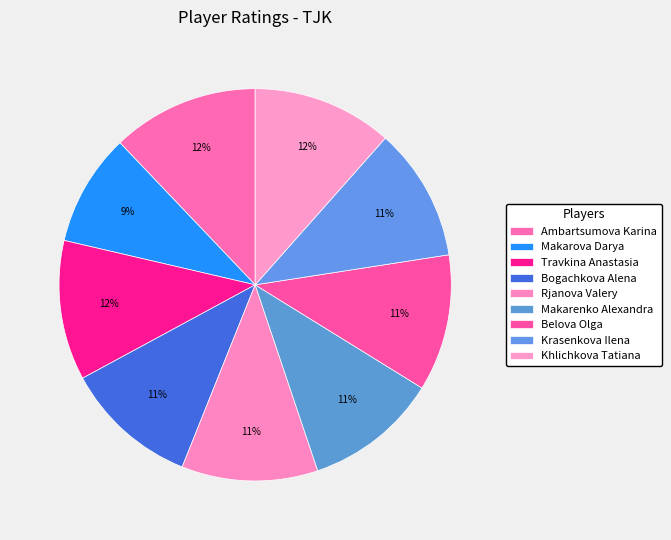

Which category has the smallest portion of the pie?

Makarova Darya